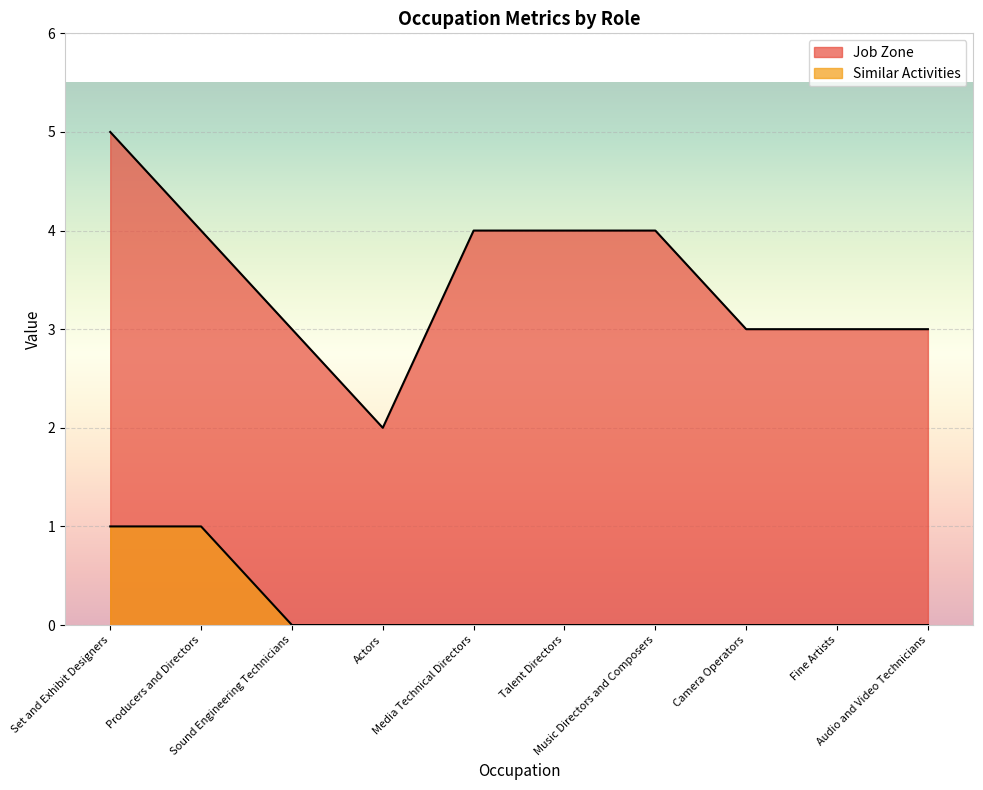

At how many categories does at least one series exceed 0?

10